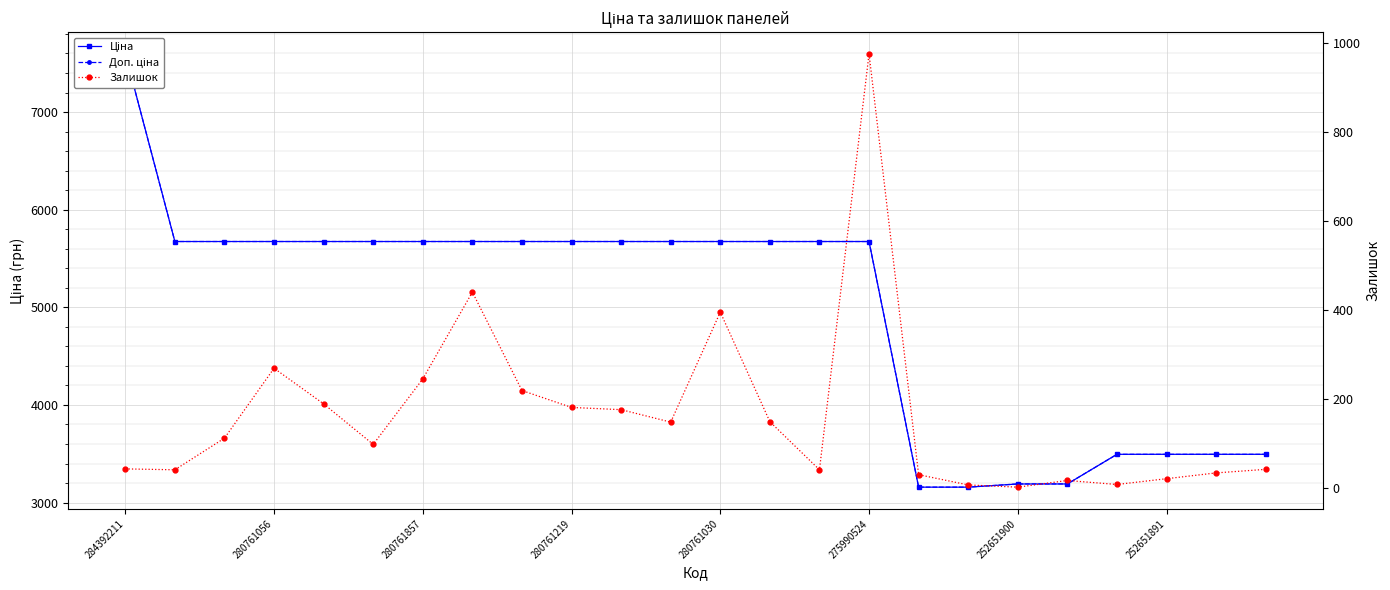

After their last crossing, which series has the higher values: Доп. ціна or Ціна?

Ціна